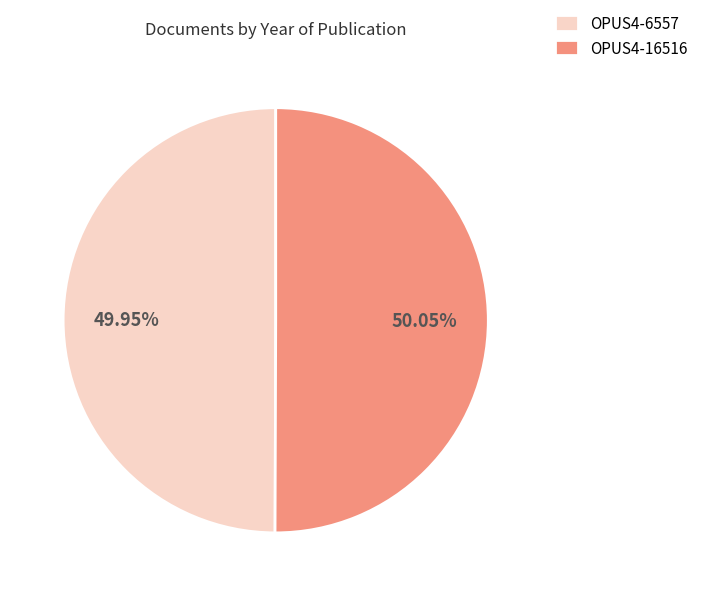

What is the ratio of the value at OPUS4-6557 to the value at OPUS4-16516?

1.0